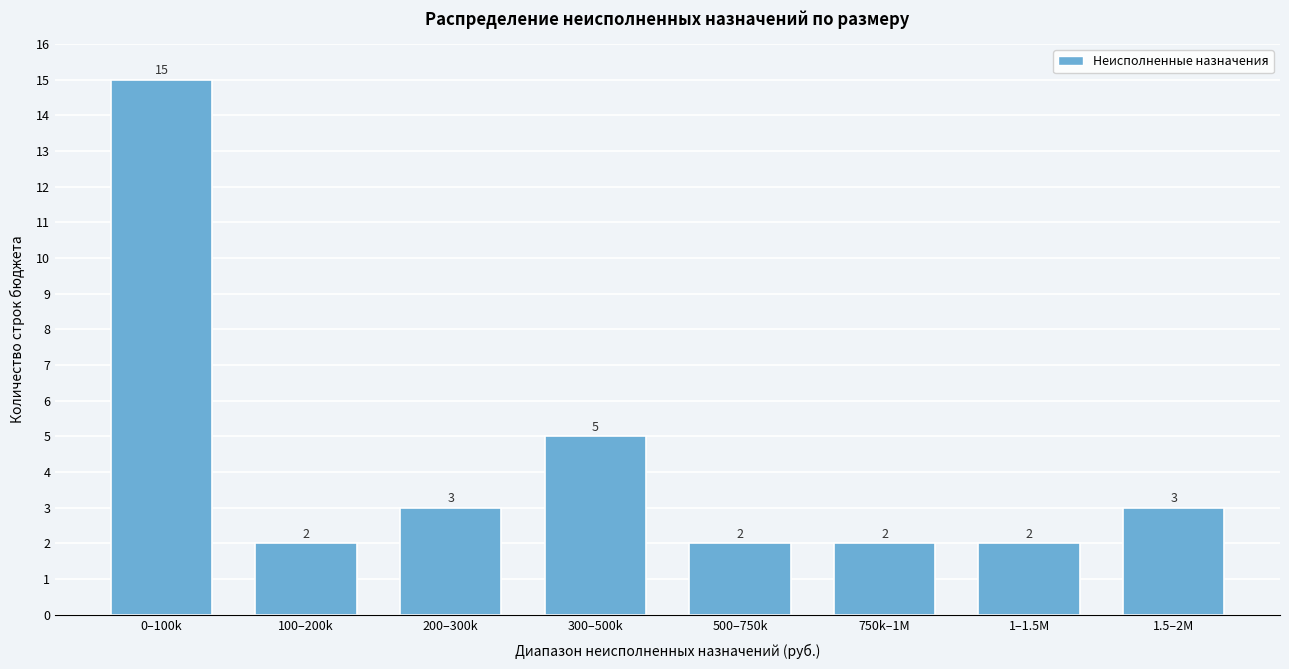

Reading right to left, extract all data points from this chart.

3	2	2	2	5	3	2	15